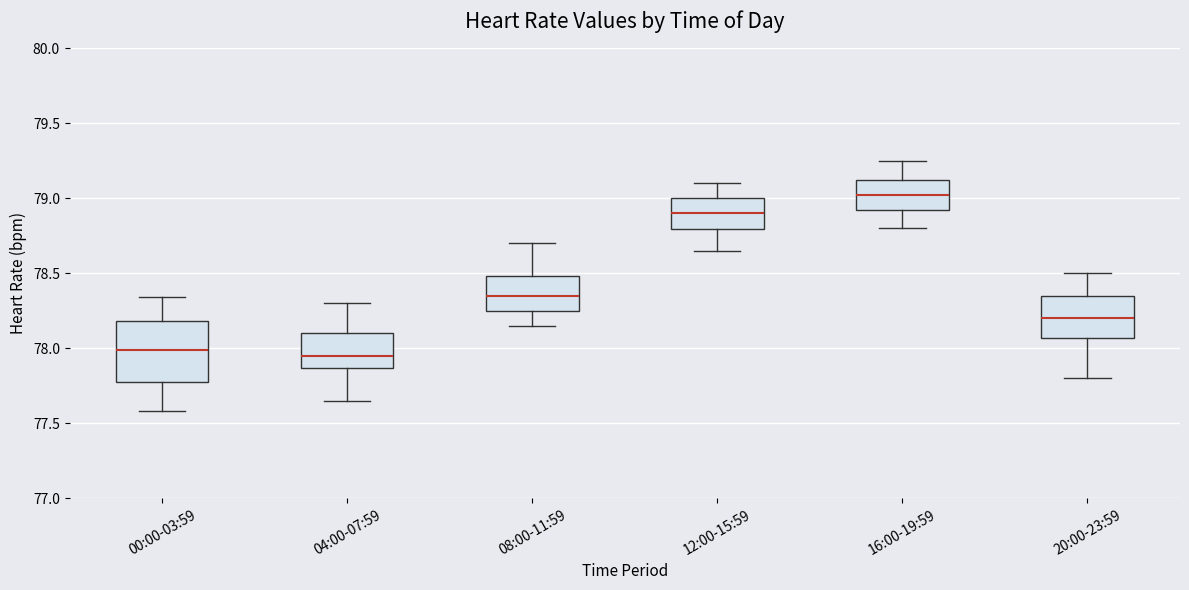

Reading left to right, read every box against the y-axis: the position of its median line, the range the box covers, and the ends of its whiskers. The values are not printed on the chart, so give them approximately, as read against the axis.

00:00-03:59: median 78.00, box 77.80 to 78.20, whiskers 77.60 to 78.35
04:00-07:59: median 77.95, box 77.85 to 78.10, whiskers 77.65 to 78.30
08:00-11:59: median 78.35, box 78.25 to 78.50, whiskers 78.15 to 78.70
12:00-15:59: median 78.90, box 78.80 to 79.00, whiskers 78.65 to 79.10
16:00-19:59: median 79.00, box 78.90 to 79.10, whiskers 78.80 to 79.25
20:00-23:59: median 78.20, box 78.05 to 78.35, whiskers 77.80 to 78.50